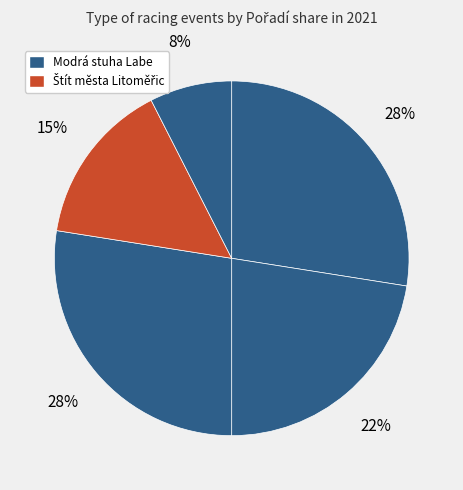

Is there any slice that represents more than half of the pie?

No